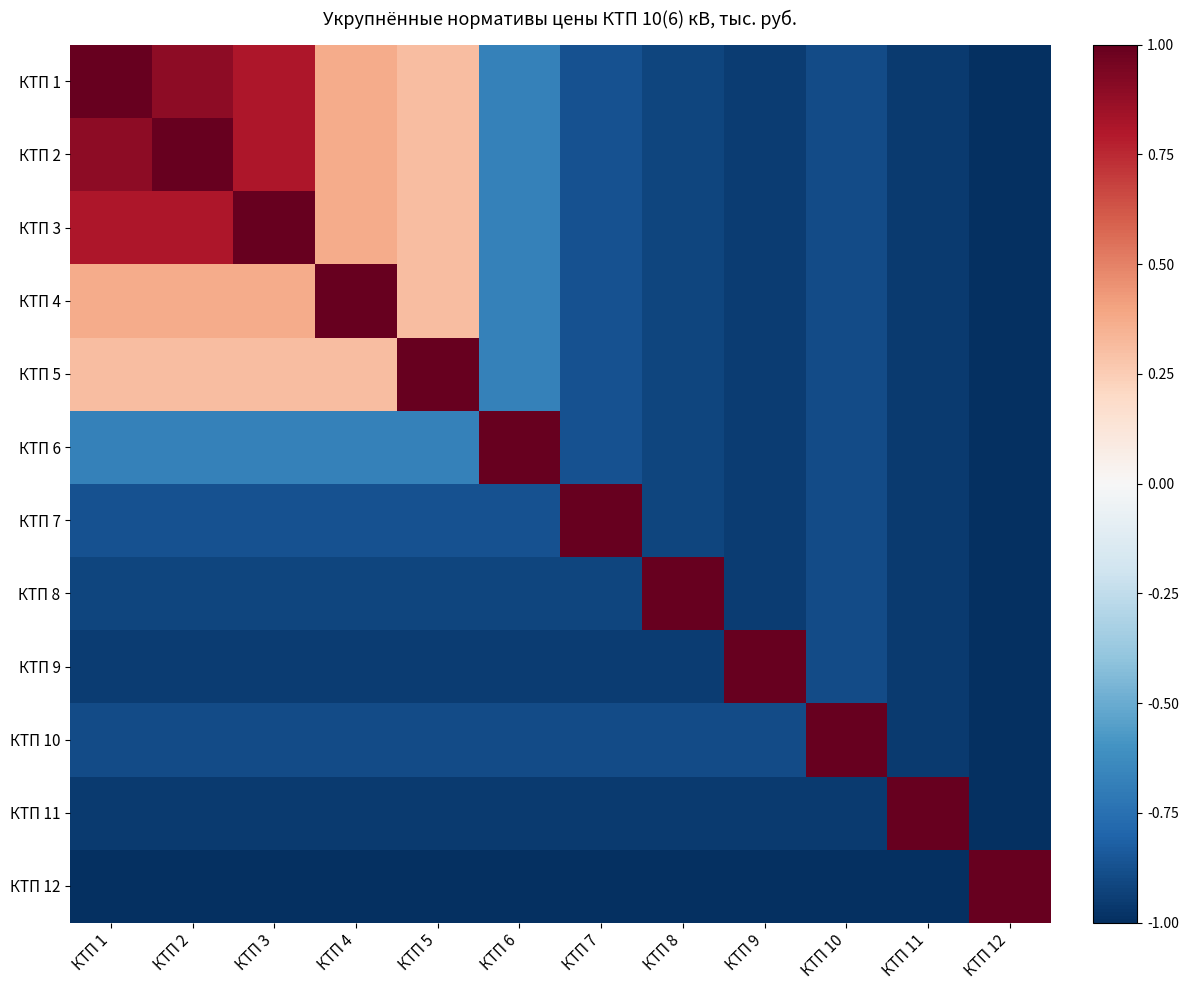

Count the number of categories in the chart.

12